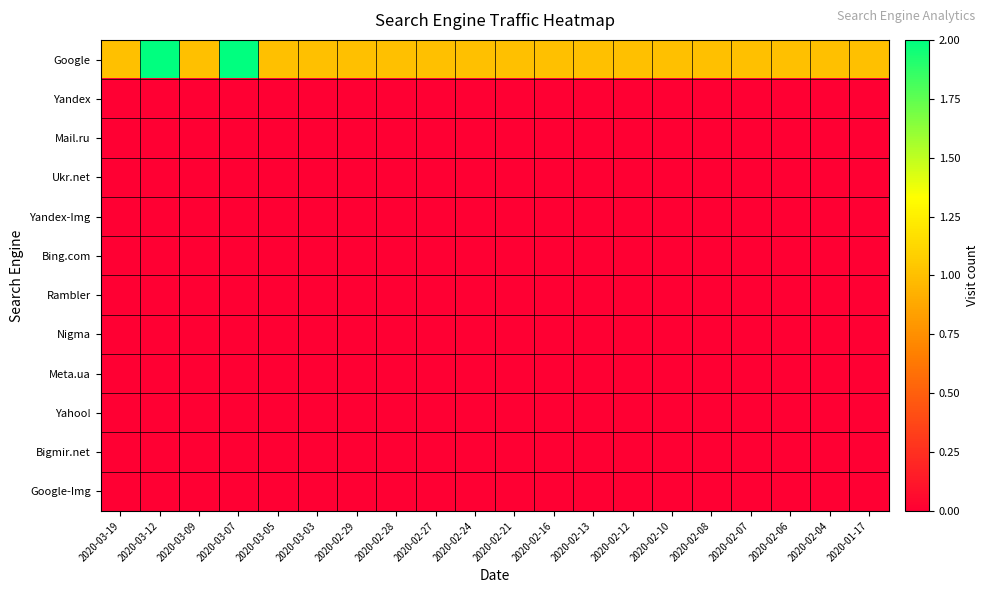

What is the difference between the highest and lowest values at 2020-03-19?

1